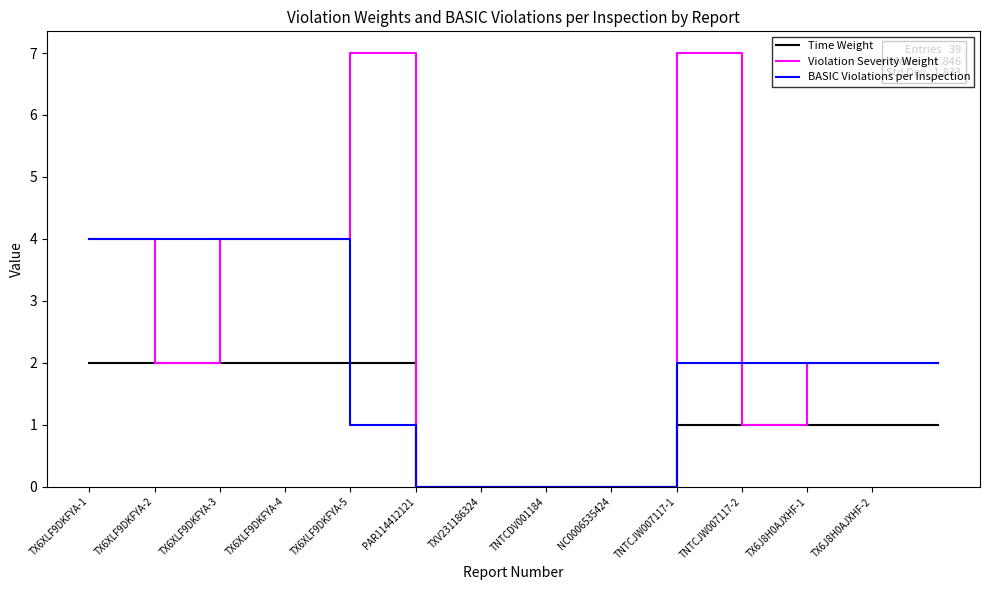

Rank the series by their average value, from highest to lowest.

Violation Severity Weight, BASIC Violations per Inspection, Time Weight